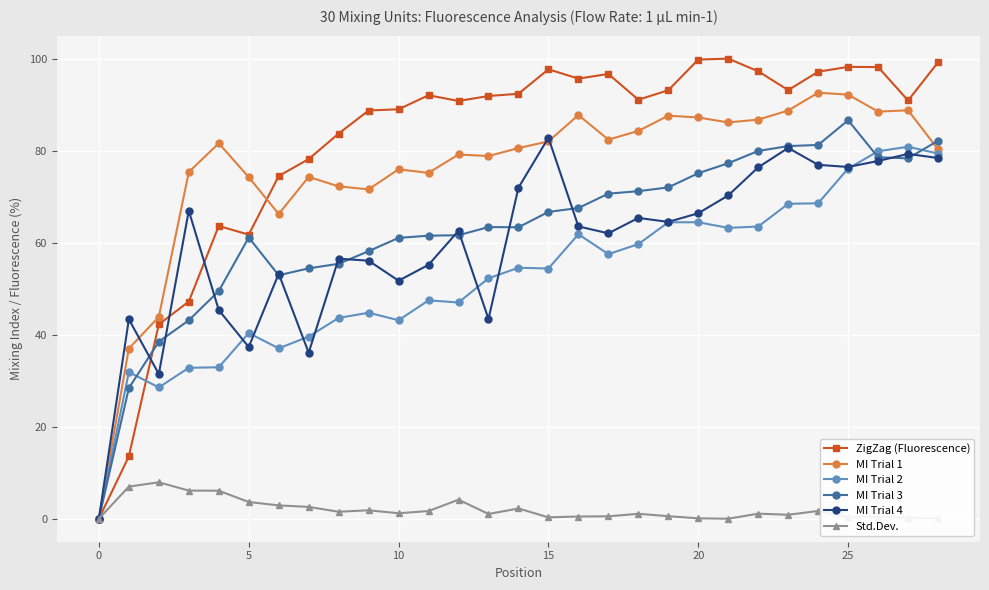

What is the value of the MI Trial 2 point at the 10th from the left?

44.8